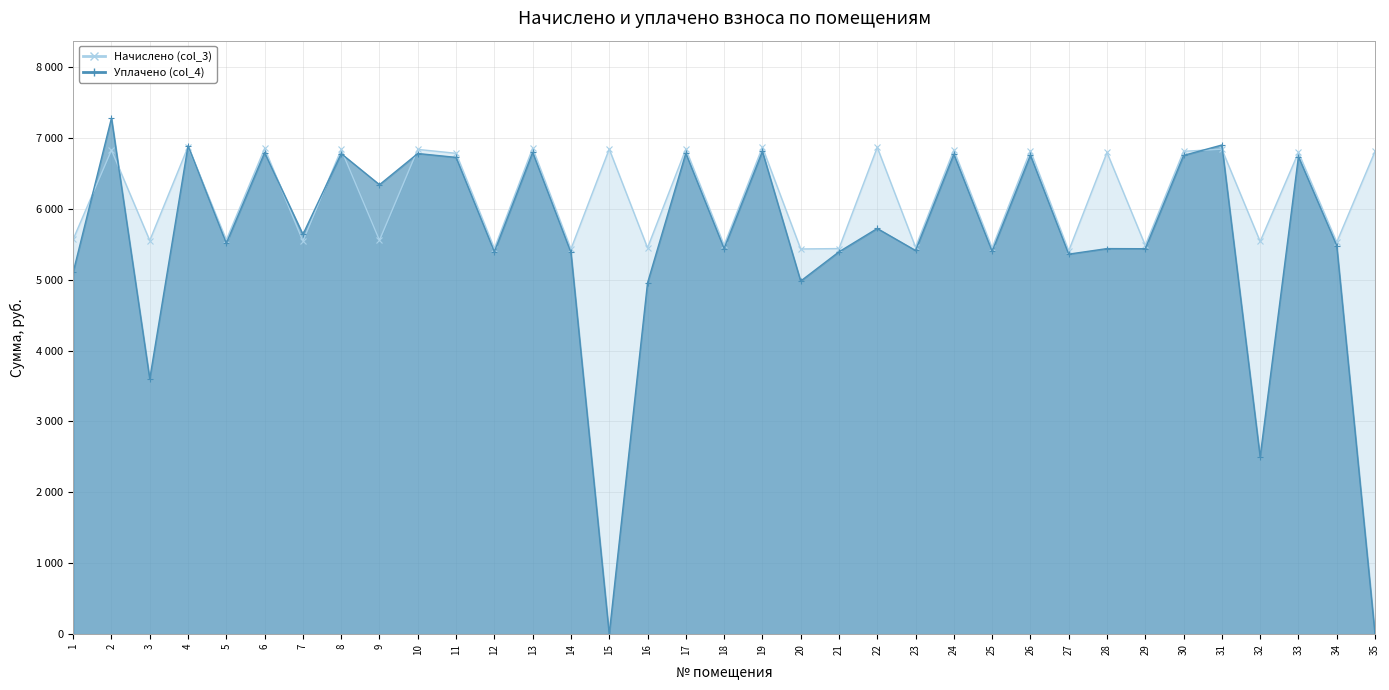

Which series changed the most between 3 and 30?

Уплачено (col_4)